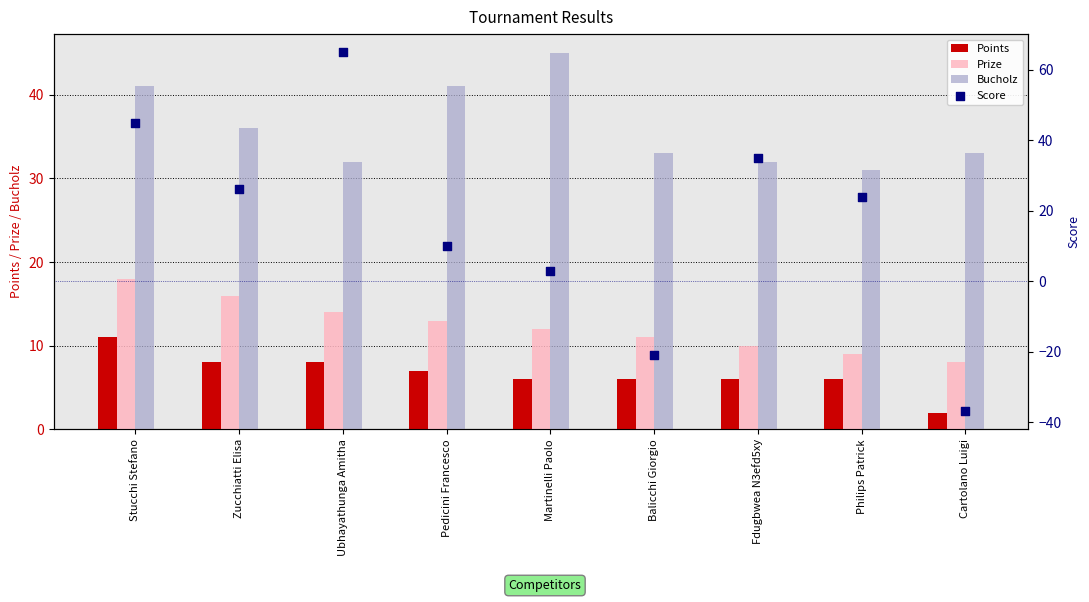

What are all the series names shown in the legend?

Points, Prize, Bucholz, Score